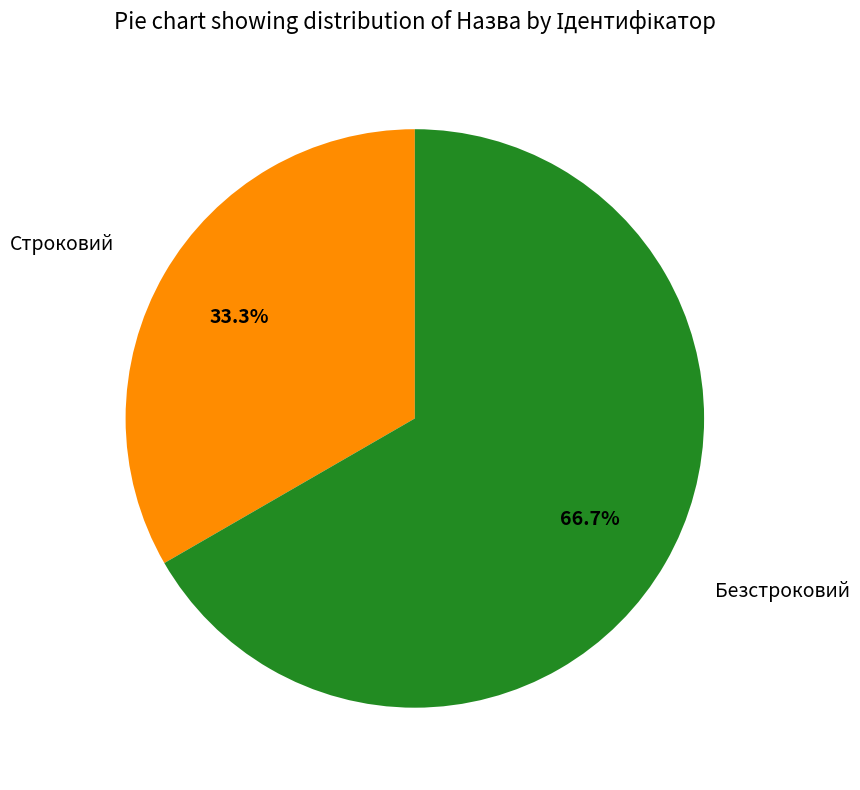

Is there a majority slice in this chart?

Yes